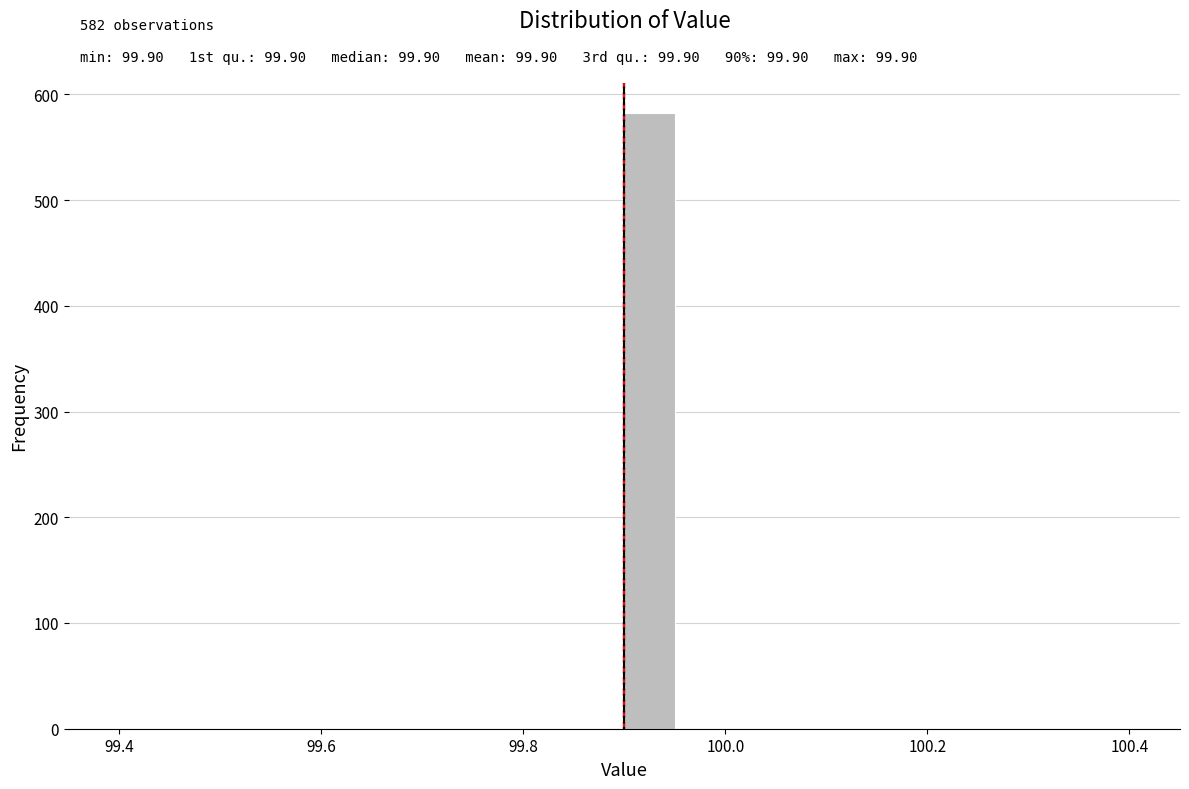

Around what value on the x-axis is the tallest bar? Give the approximate position of its centre, as read against the axis.

99.92